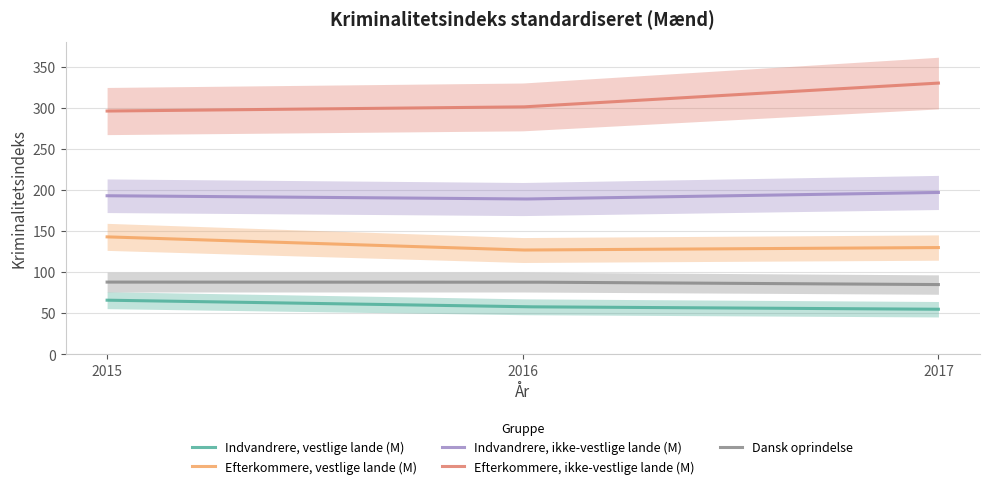

Count the number of data series in this chart.

5